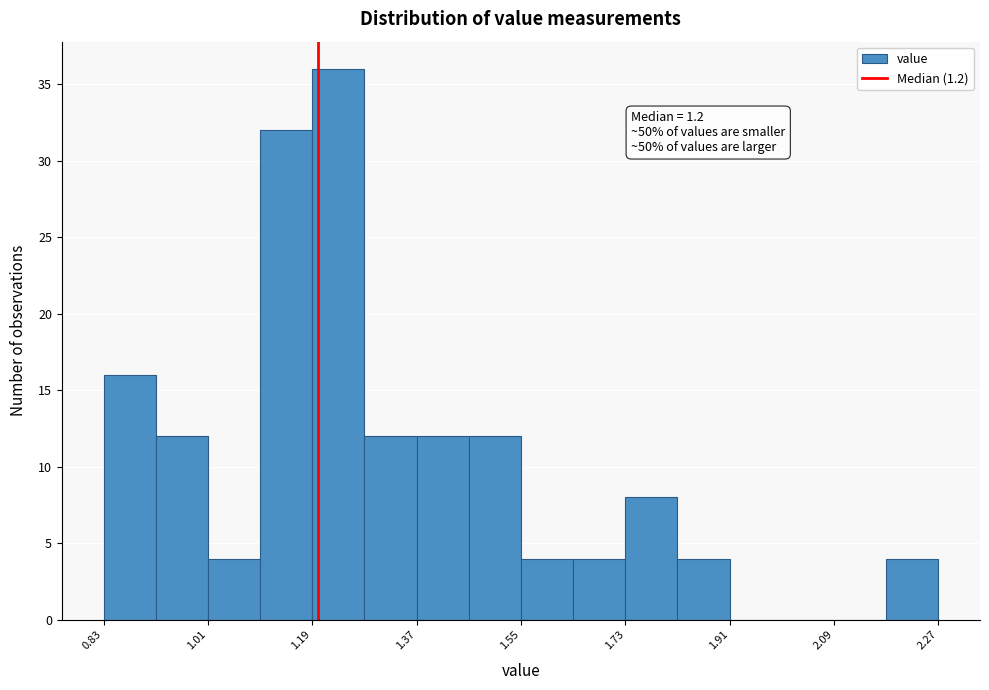

Which range on the x-axis has the tallest bar?

1.19 to 1.28